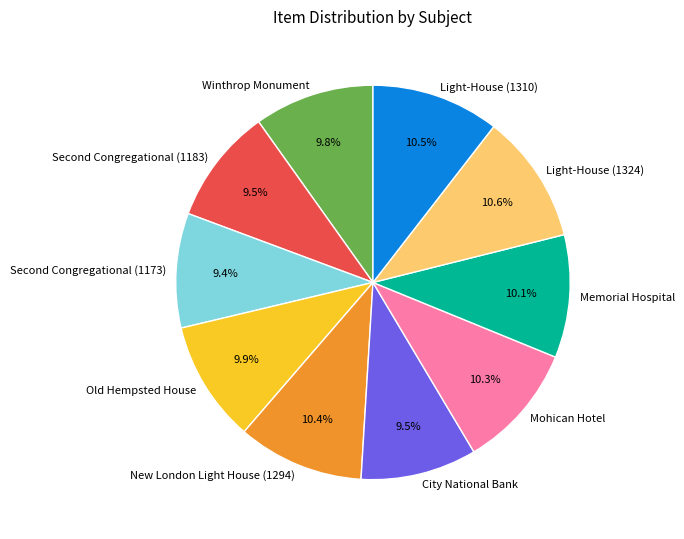

Does any single category account for the majority?

No